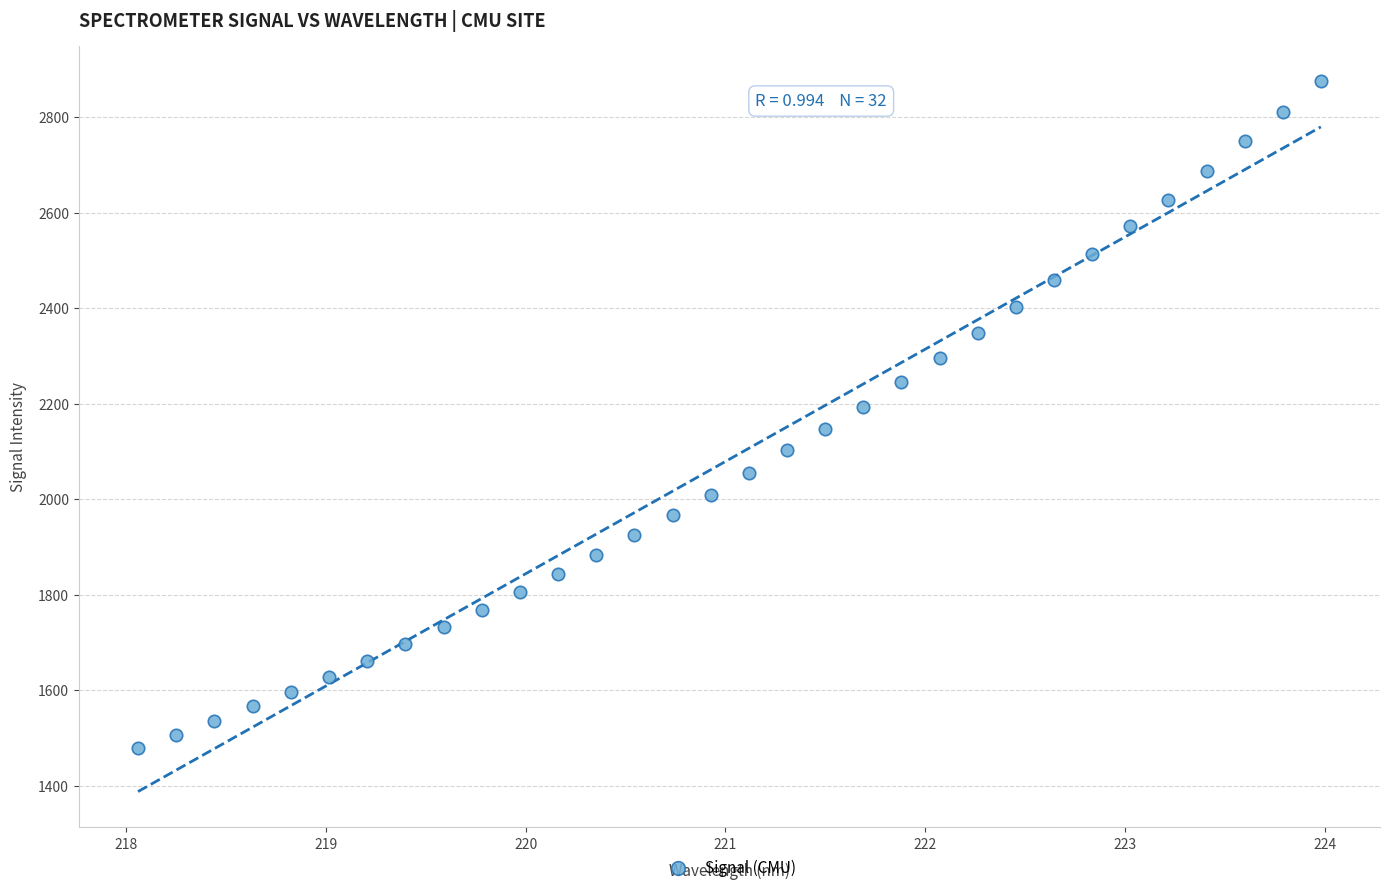

What is the range of Y values (max minus min)?

1397.5